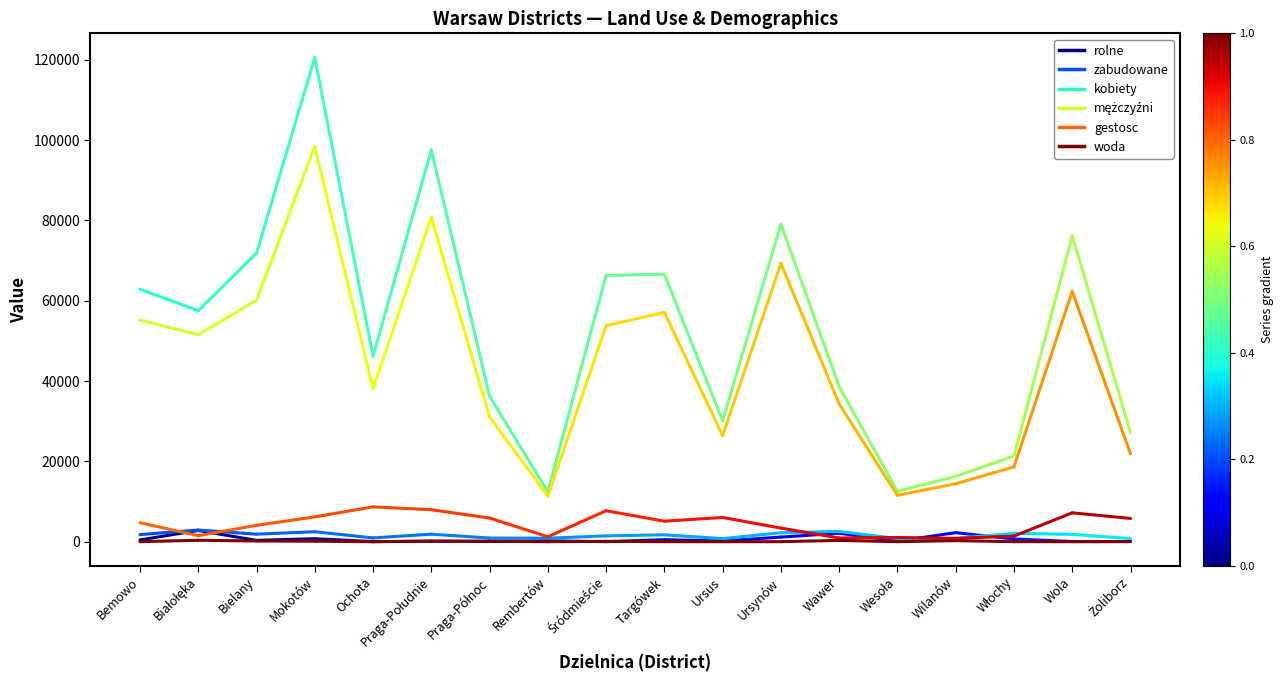

Which series has the widest spread of values?

kobiety